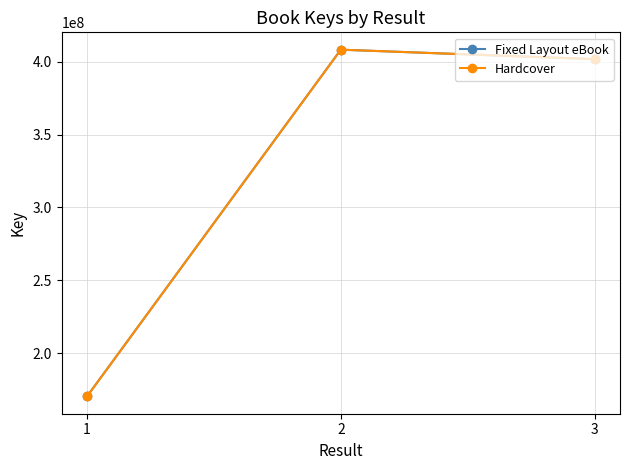

What is the greatest value displayed?

408287826